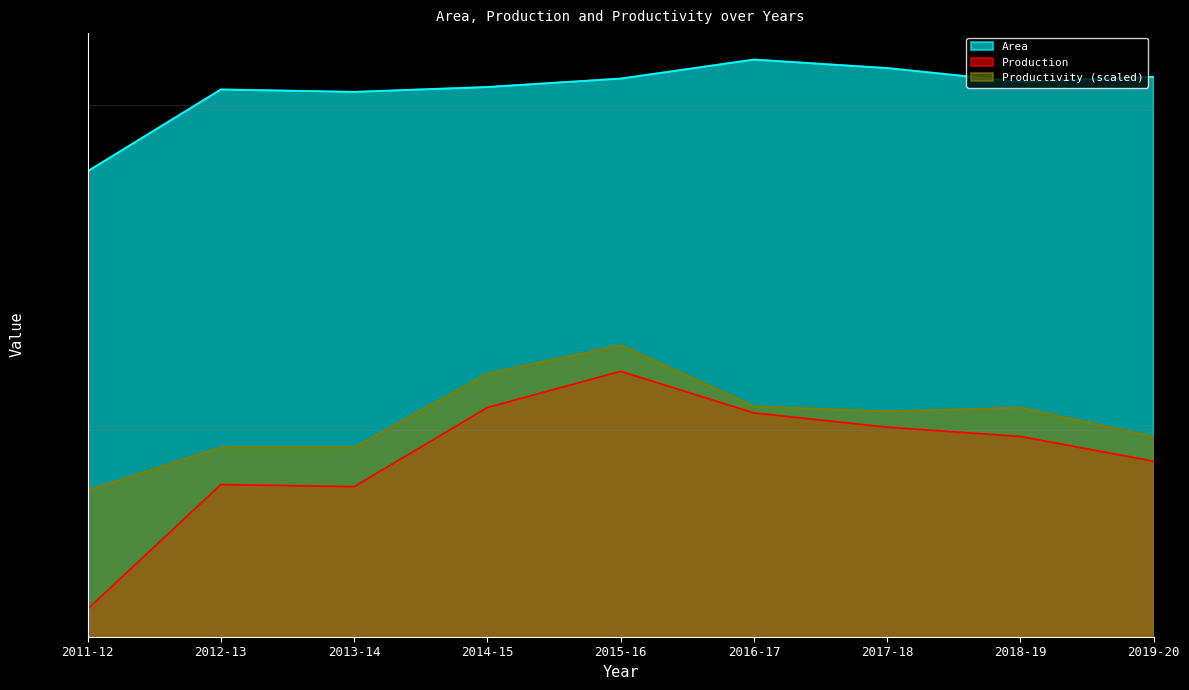

Reading left to right, transcribe all the data shown in this chart.

Area: 276234.0	305946.0	305025.0	306890.0	310134.0	317581.0	314229.0	308880.0	310822.0
Production: 159905.0	186819.0	186342.0	205685.0	215194.0	204307.0	200698.0	198383.0	192339.0
Productivity: 185469.1	195719.6	195719.6	214618.9	222306.7	205970.0	204688.7	205649.7	198282.2